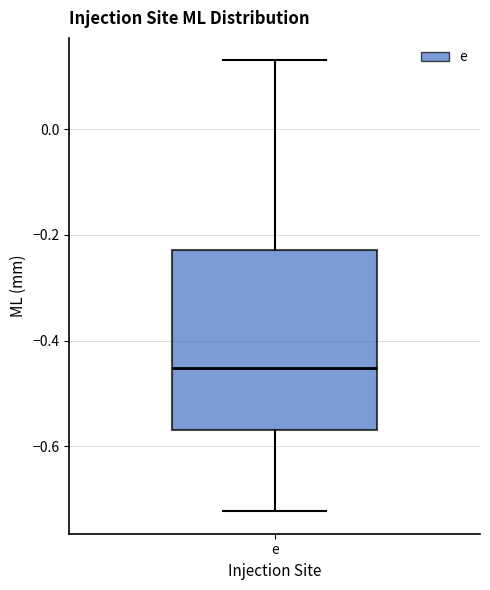

Read this box plot against the y-axis: the position of the median line, the range covered by the box, and the ends of both whiskers. The values are not printed on the chart, so give them approximately, as read against the axis.

median -0.46, box -0.56 to -0.22, whiskers -0.72 to 0.14